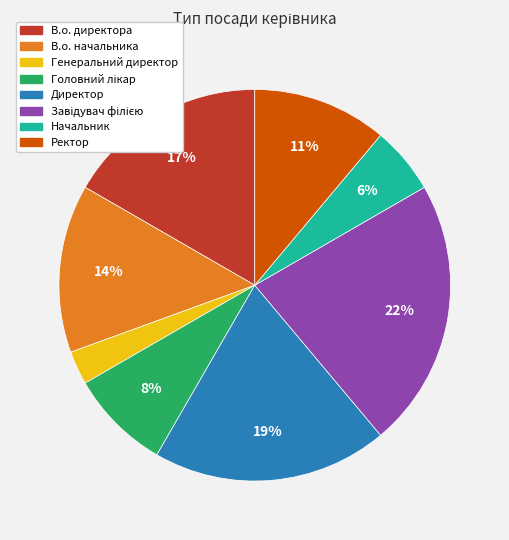

Is there a majority slice in this chart?

No